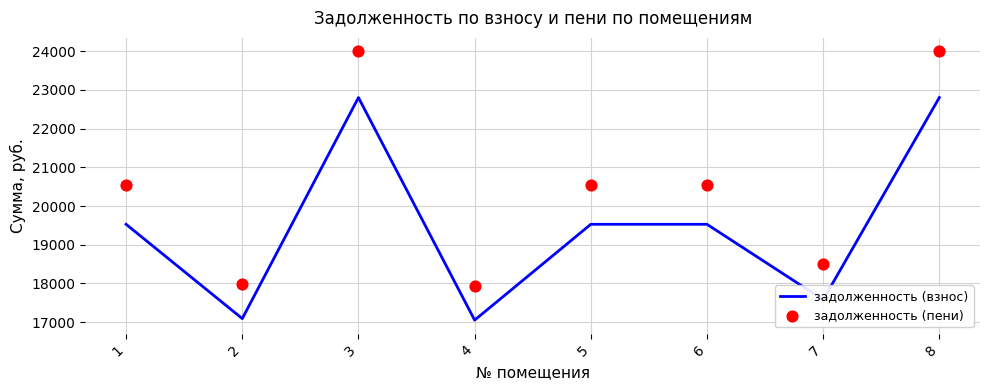

Which series has the largest total across all categories?

задолженность (пени)